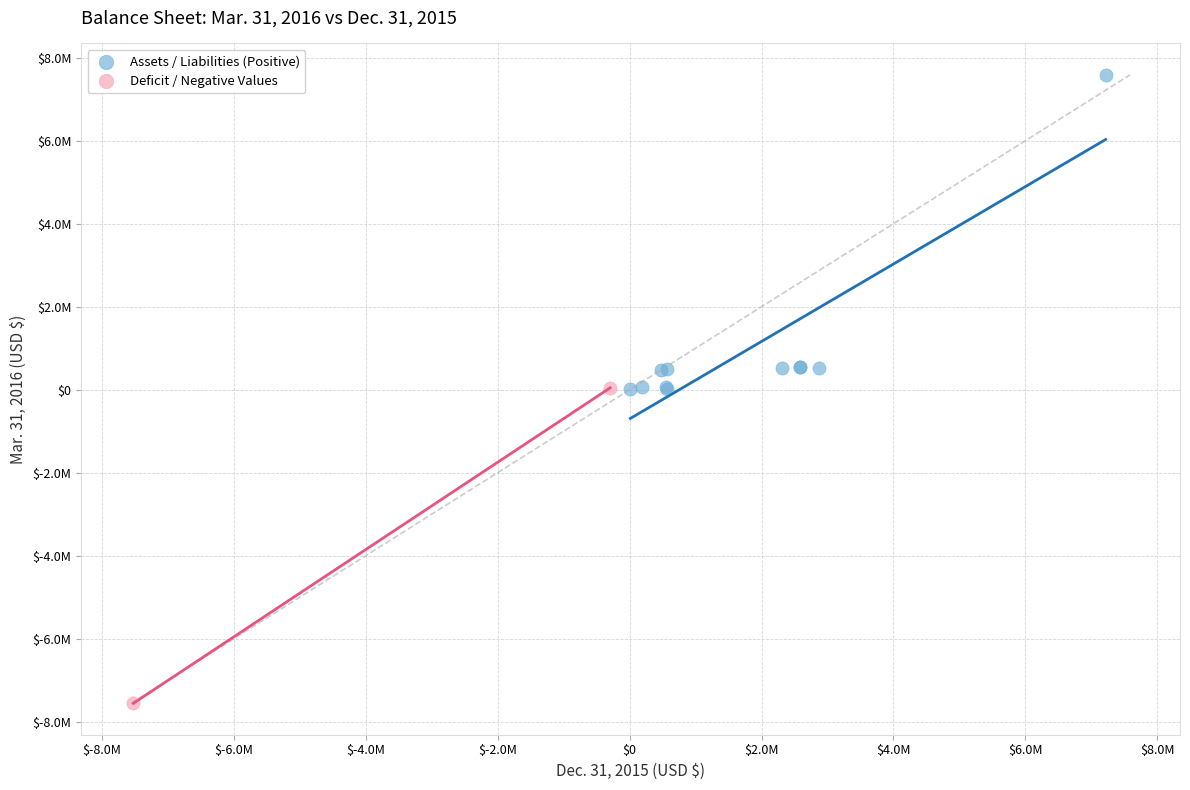

Which series reaches the maximum Y coordinate?

Assets / Liabilities (Positive)